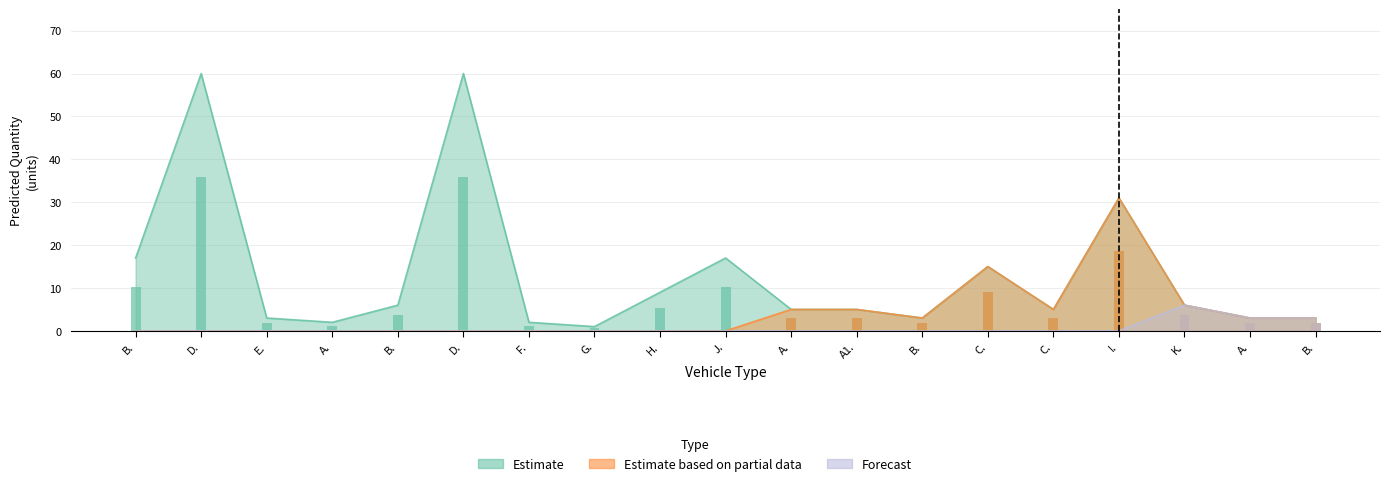

True or false: Estimate based on partial data has a value of 0 at E..

True